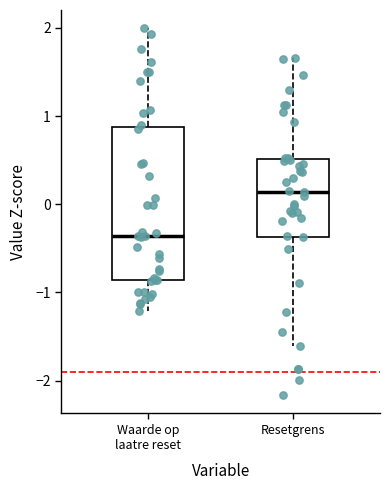

Where does the median line of the box for Waarde op laatre reset sit on the y-axis? The values are not printed on the chart, so give them approximately, as read against the axis.

-0.4